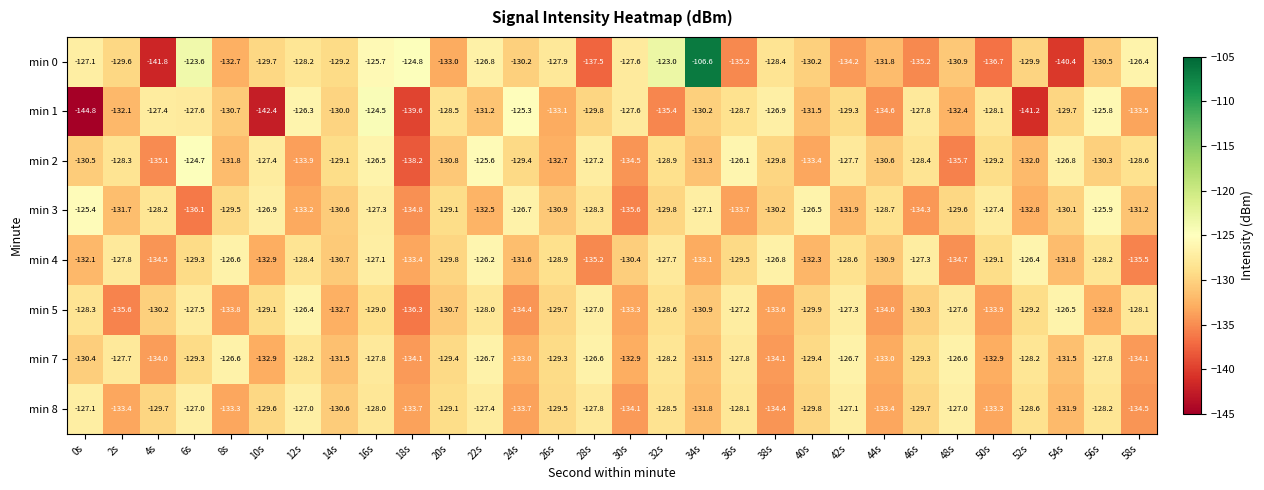

What is the sum of the min 0 values at 46s and 0s?

-262.3